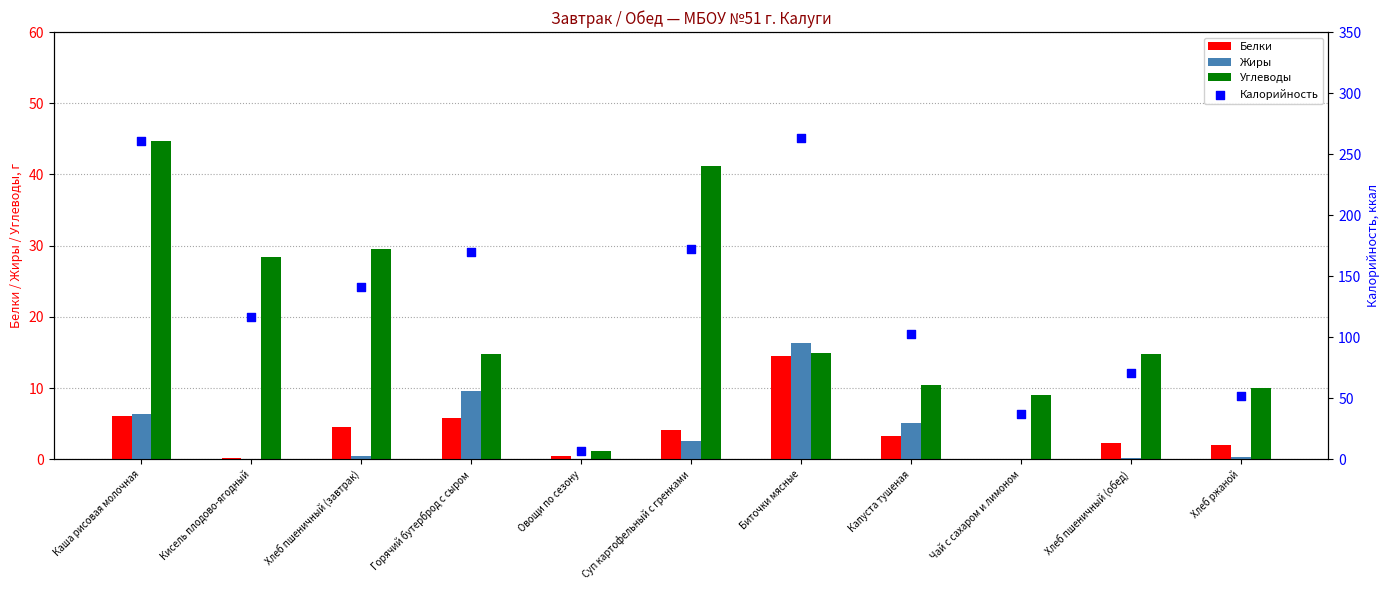

At how many categories does at least one series exceed 57?

8